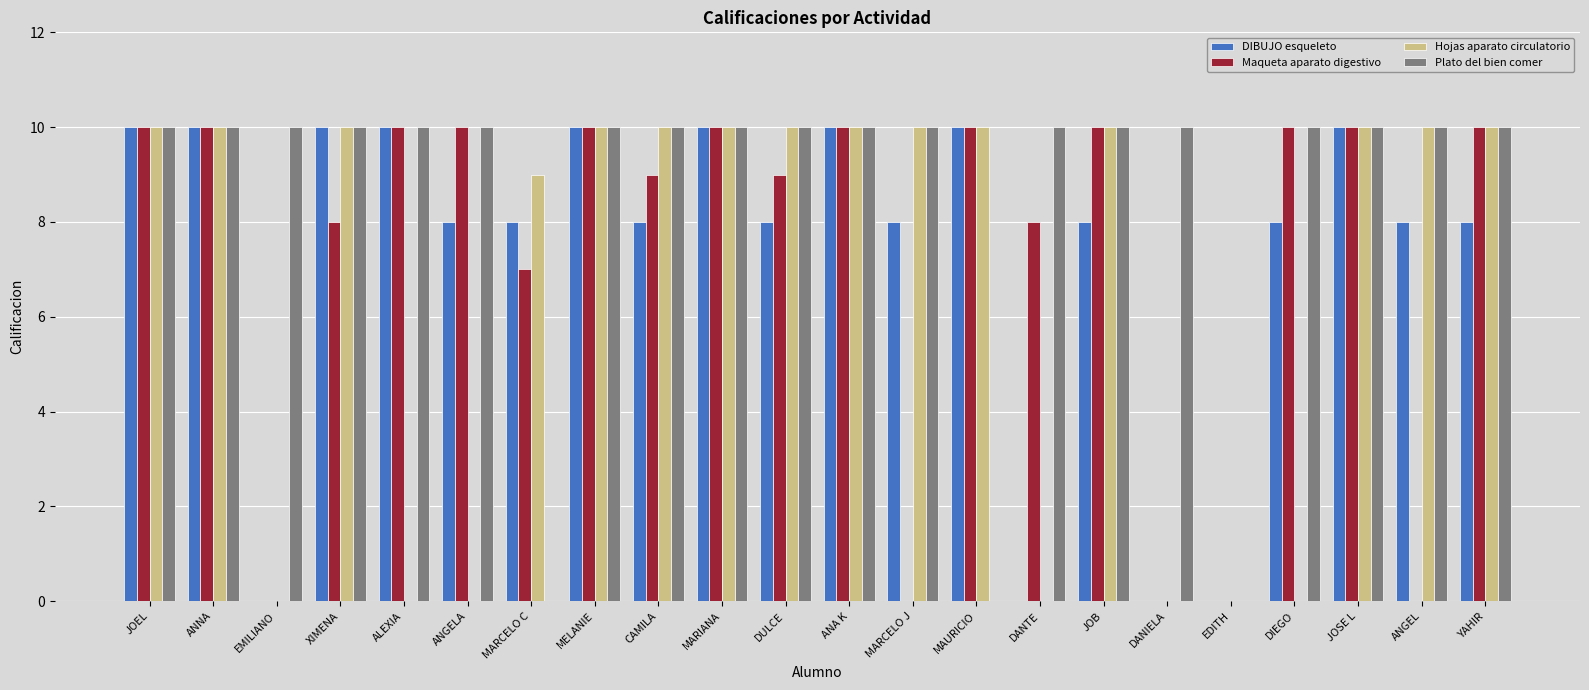

What is the total value across all series at CAMILA?

37